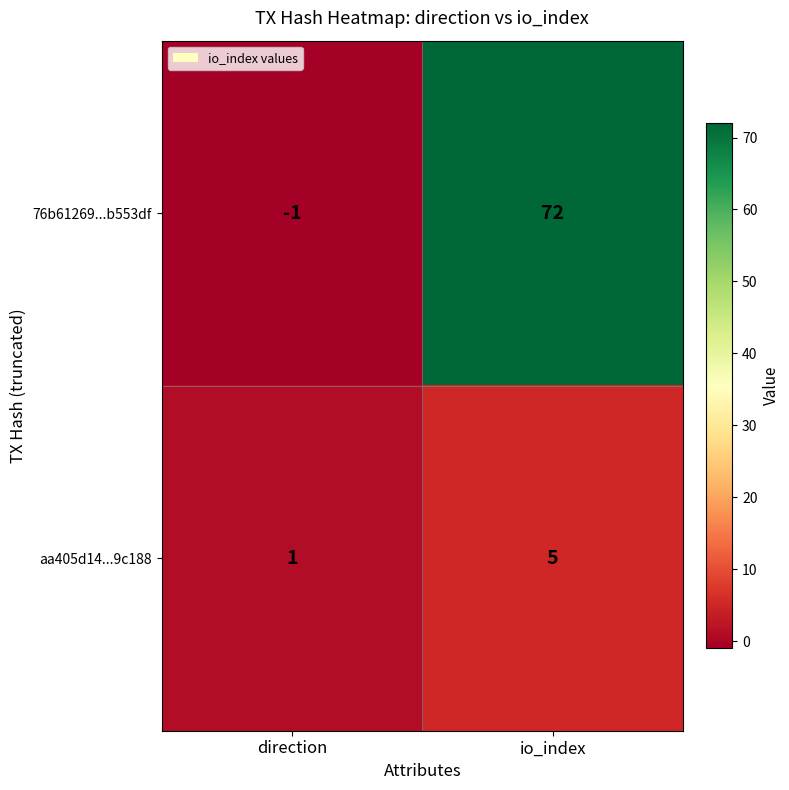

Which category has the lowest value across all series?

direction